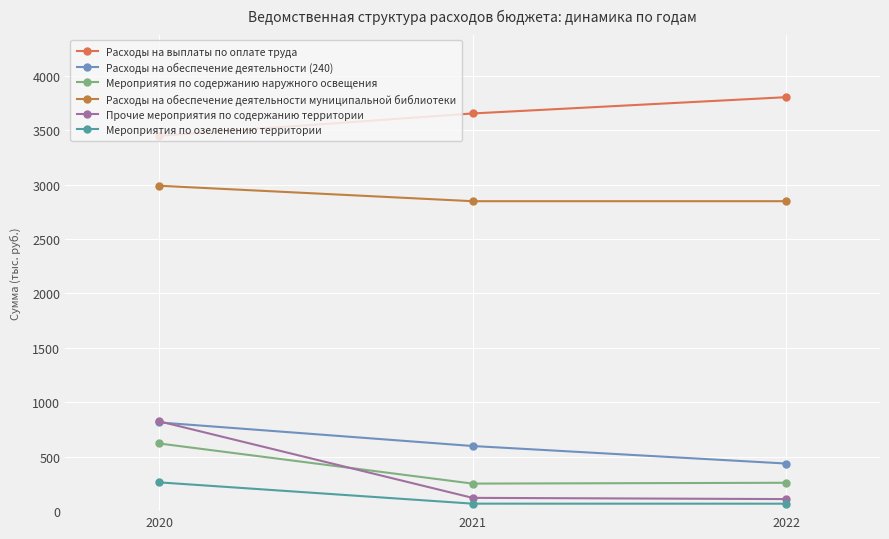

True or false: Расходы на обеспечение деятельности муниципальной библиотеки has a value of 2989.2 at 2020.

True